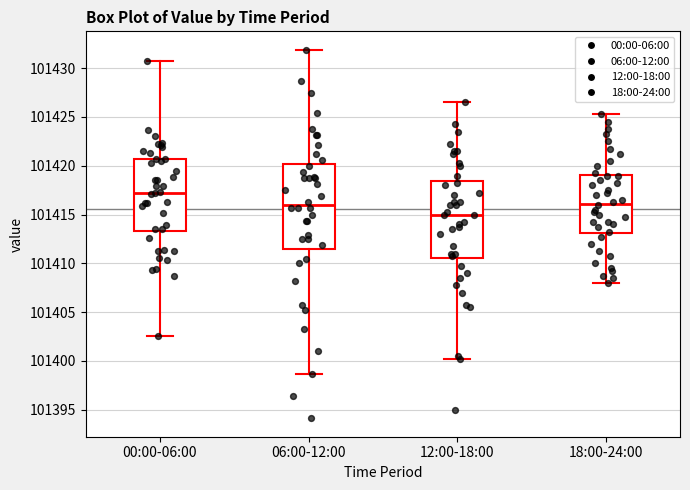

Which box's median line is the lowest?

12:00-18:00